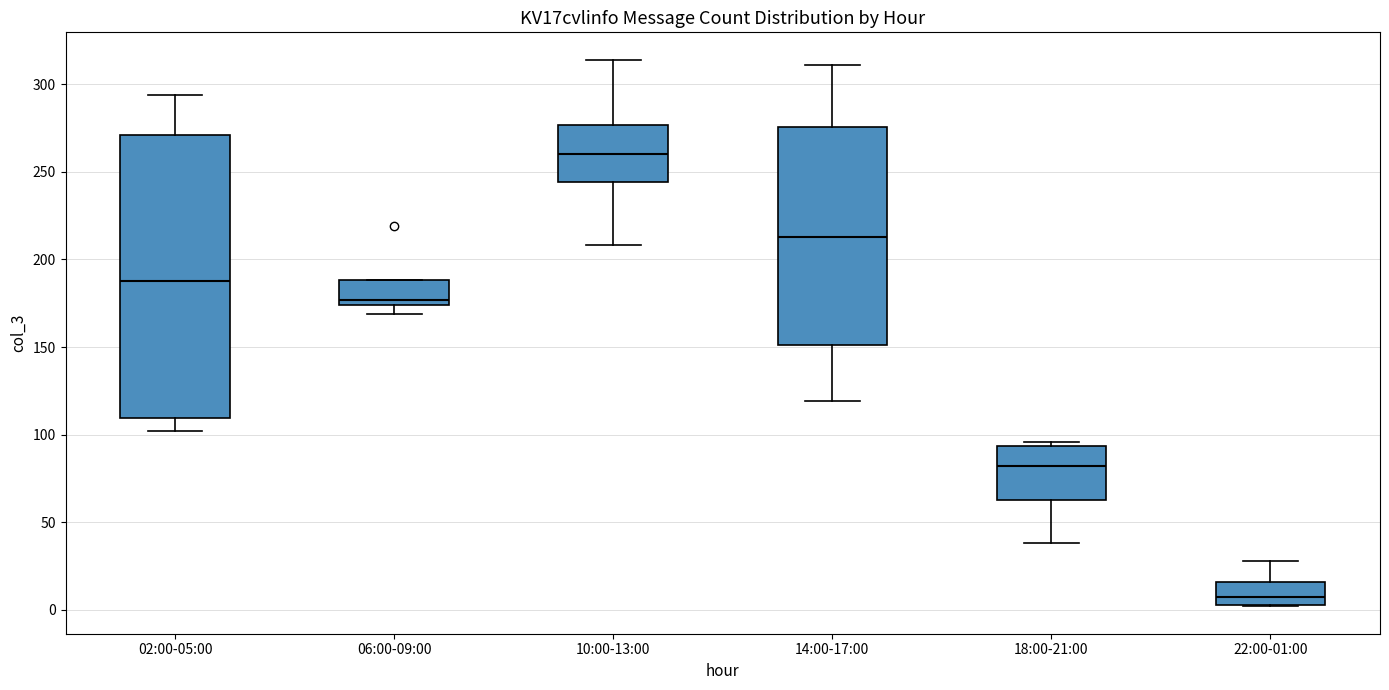

Which box has the lowest median line?

22:00-01:00